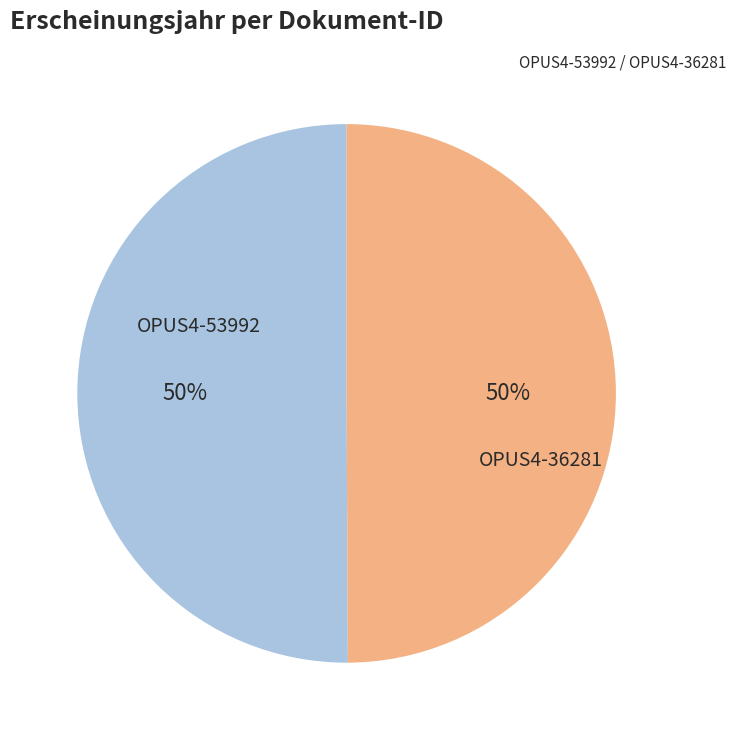

Count the number of slices in the pie.

2